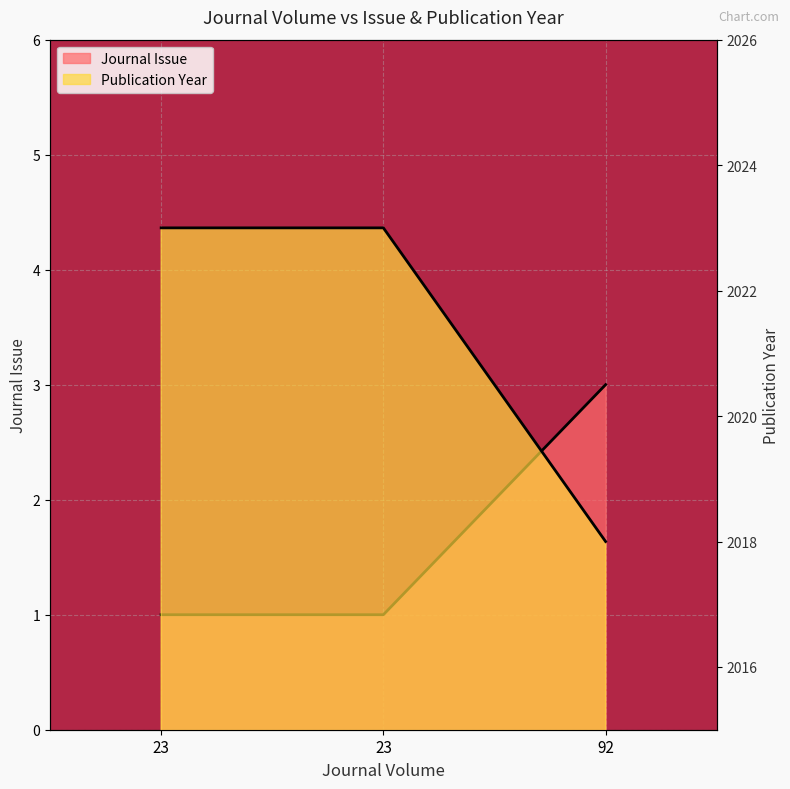

At which label is Publication Year closest to 2020?

92